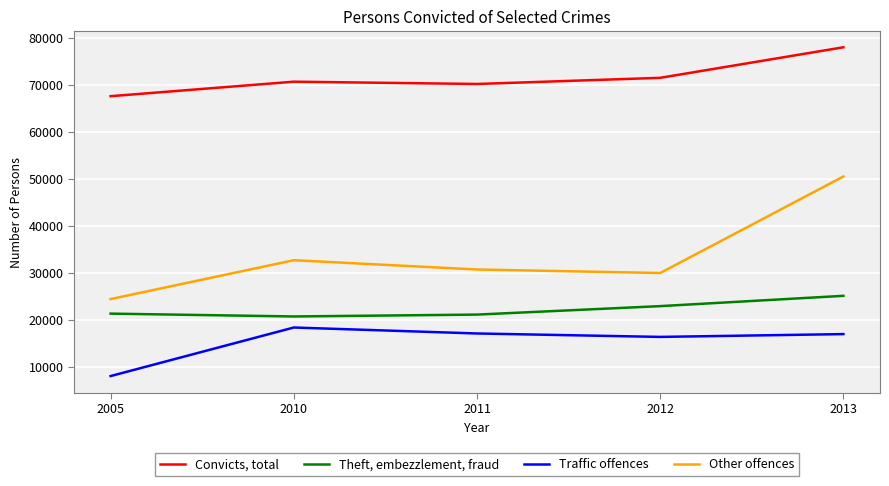

Rank the series at 2012 from lowest to highest value.

Traffic offences, Theft, embezzlement, fraud, Other offences, Convicts, total